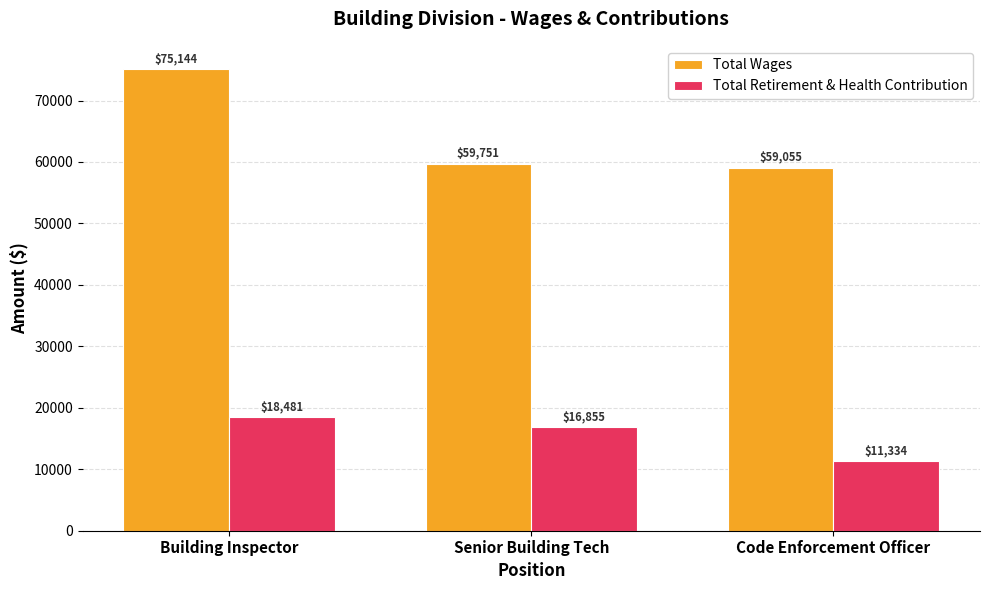

Count the Total Retirement & Health Contribution values in the range 11334 to 18481.

3